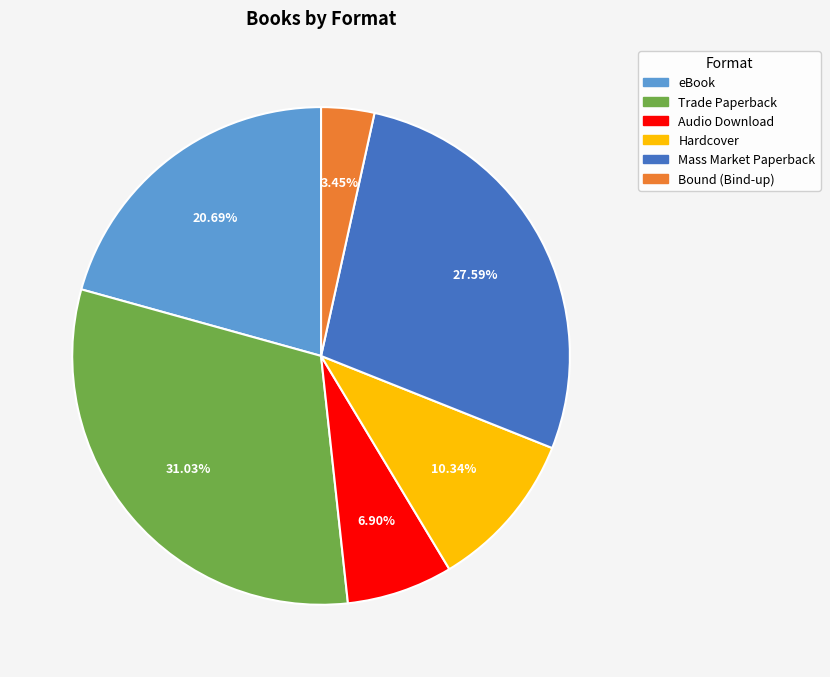

True or false: eBook accounts for 30% of the total.

False